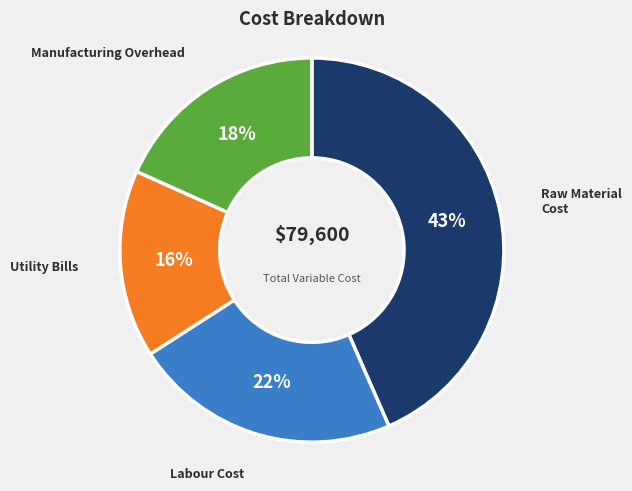

Is it true that Utility Bills is 16% of the pie?

True